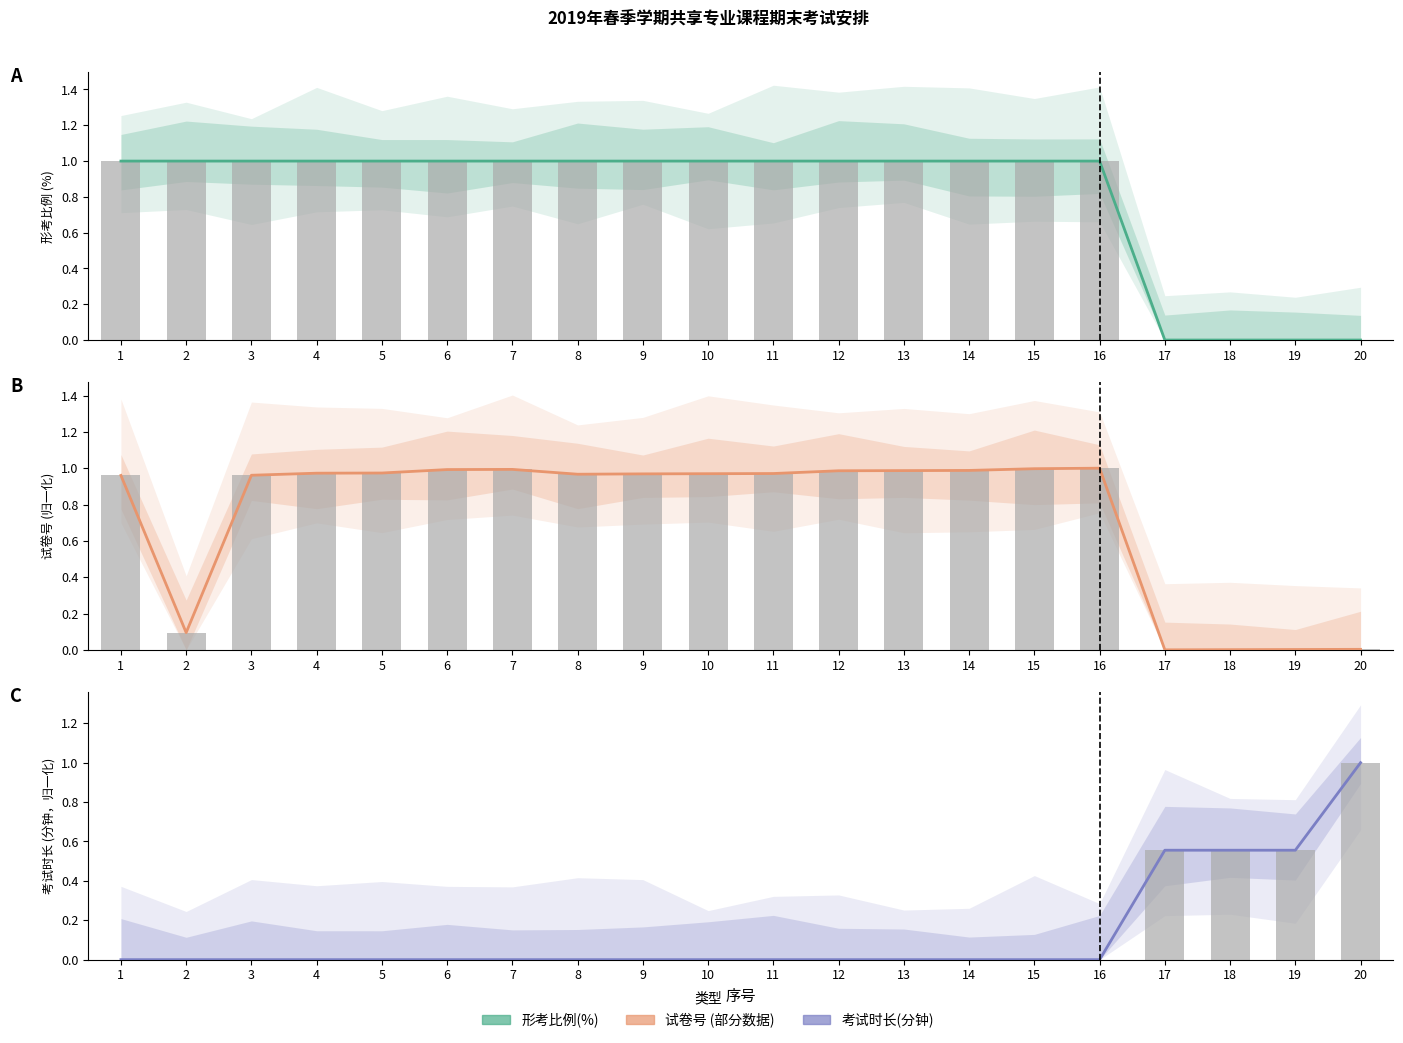

What is the average value of the 考试时长(分钟) series?

0.1